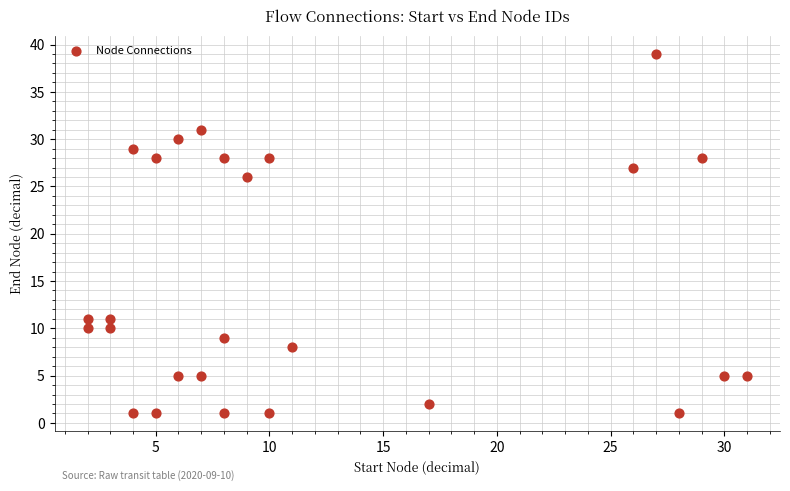

What Y value in the scatter plot is closest to 20?

26